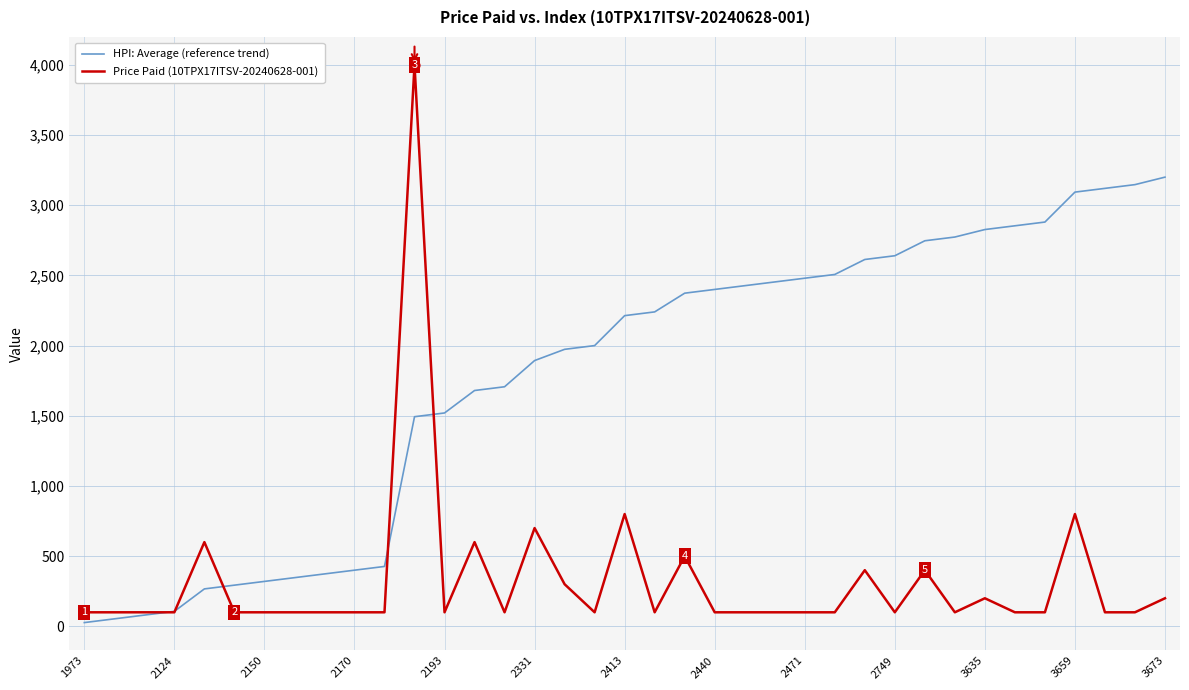

List the series in order of their overall mean, highest first.

HPI: Average (reference trend), Price Paid (10TPX17ITSV-20240628-001)